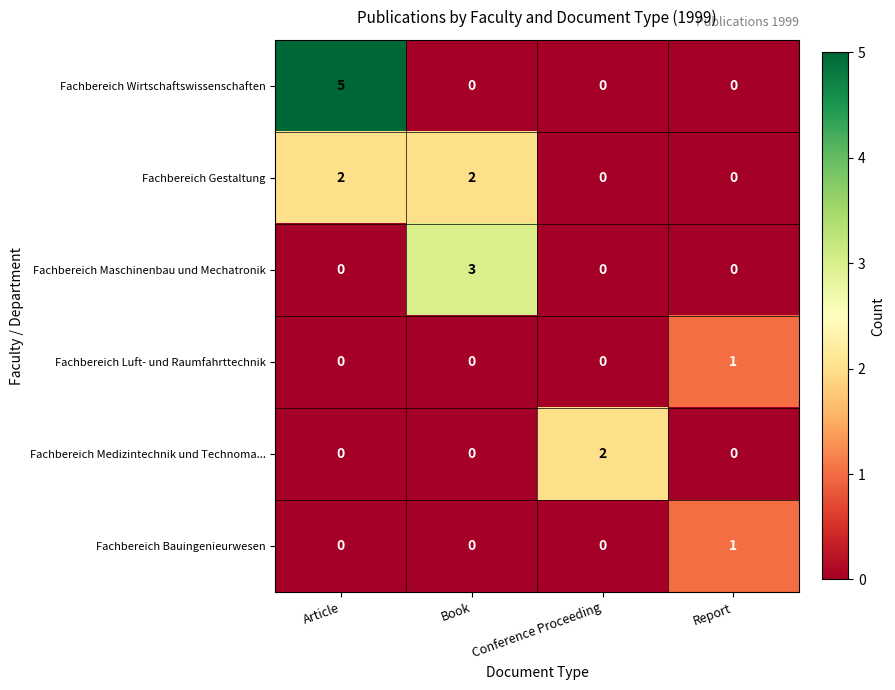

Which category has the highest value across all series?

Article